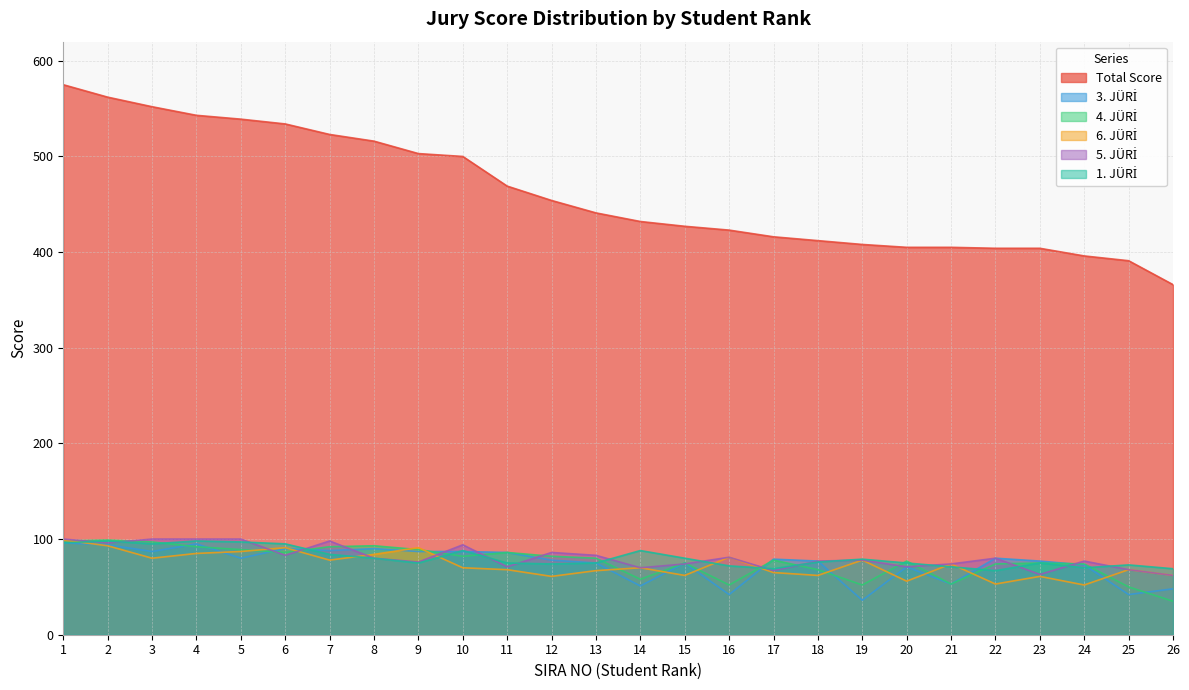

At which category does 6. JÜRİ reach its first local valley?

3